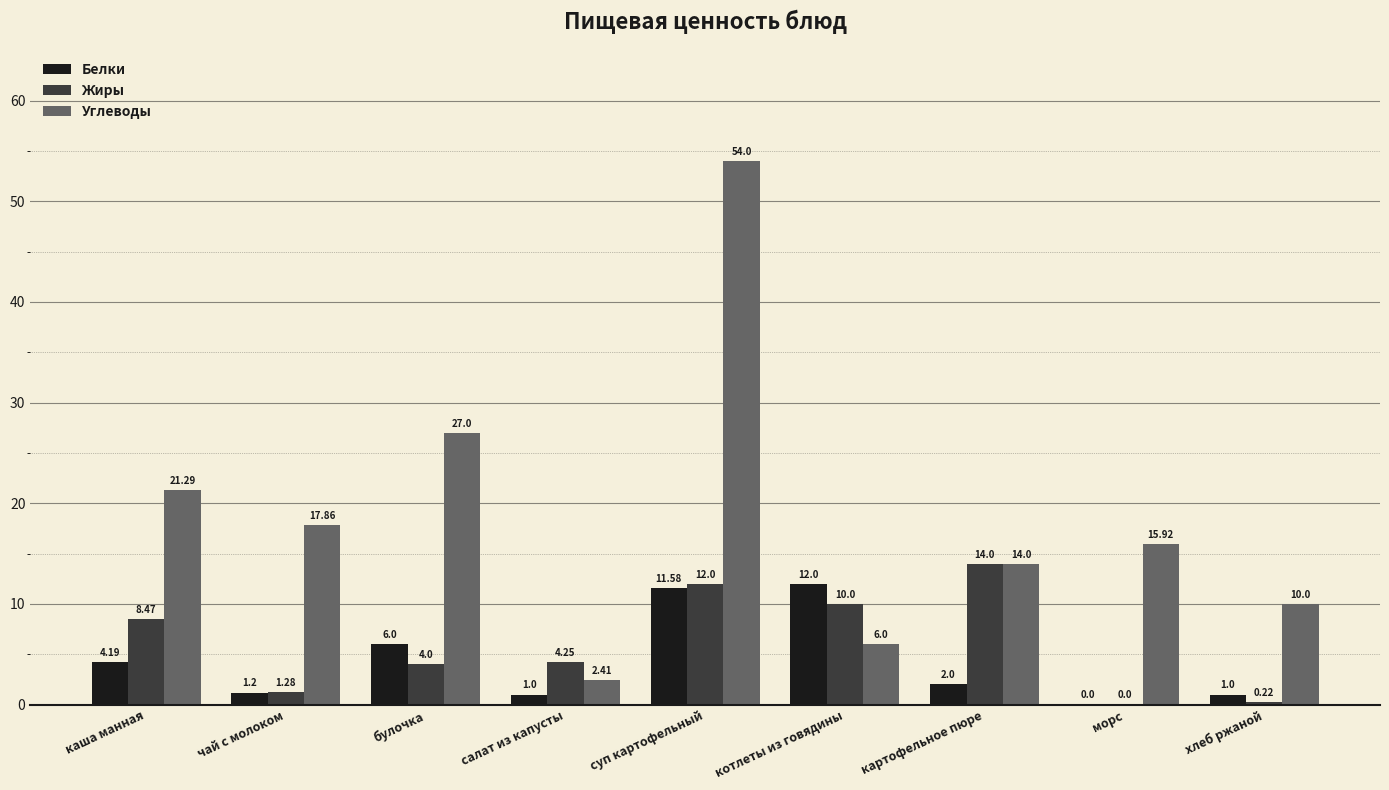

Are the bars horizontal?

No